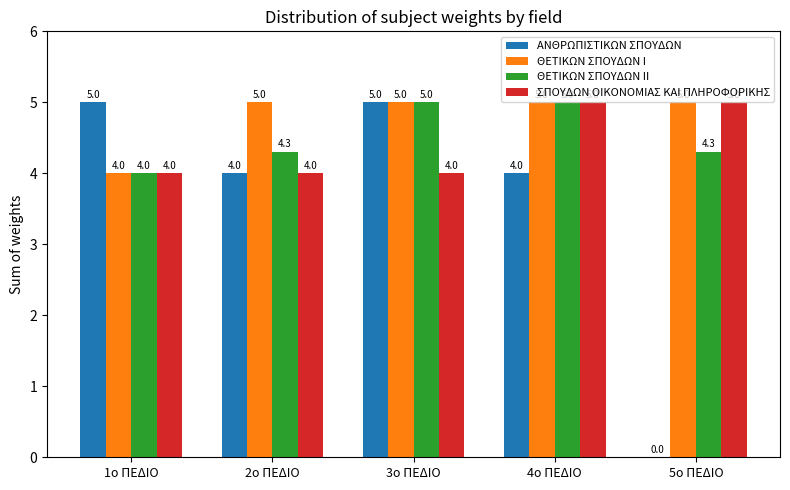

What is the maximum value shown in the chart?

5.0